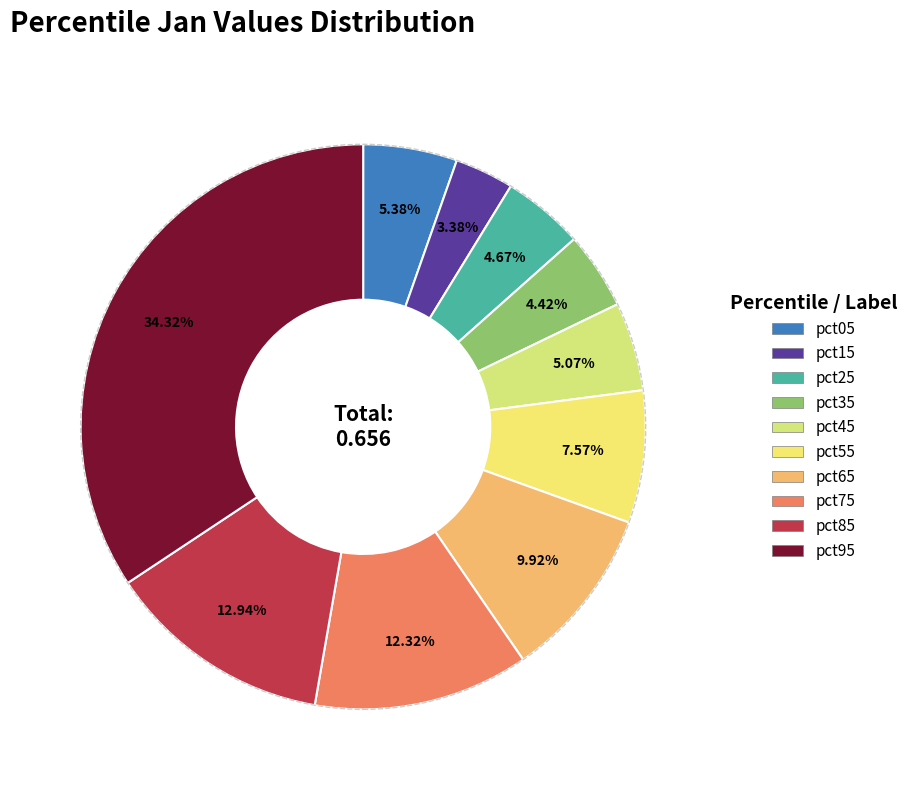

To the nearest percent, what is the average slice percentage?

10%